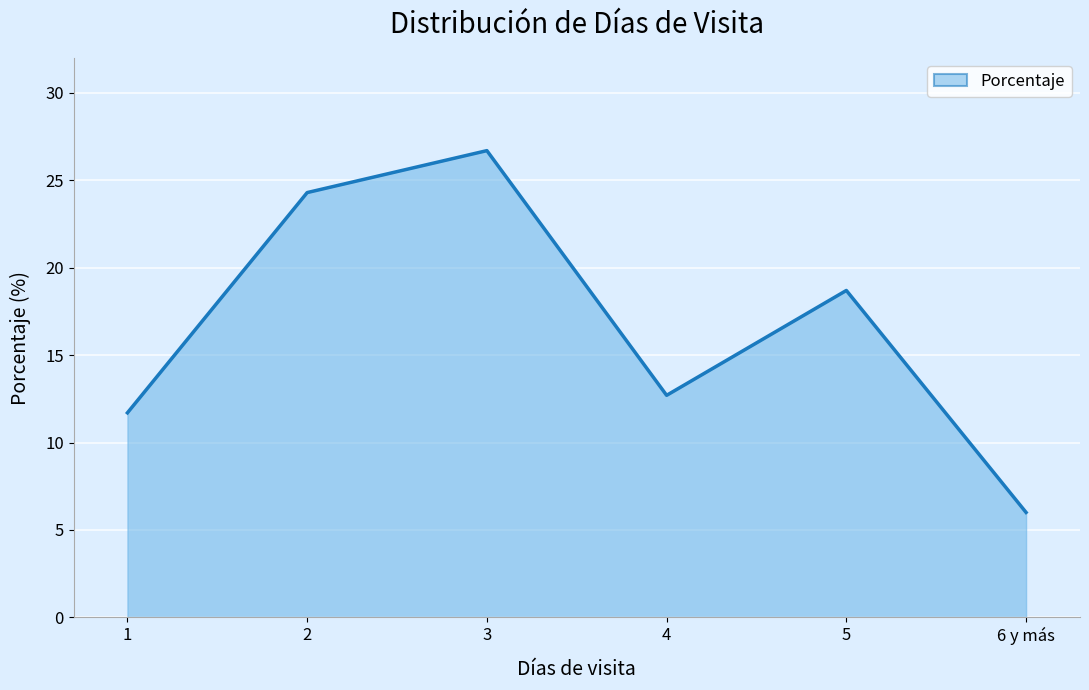

At which label does the data first exceed 18?

2